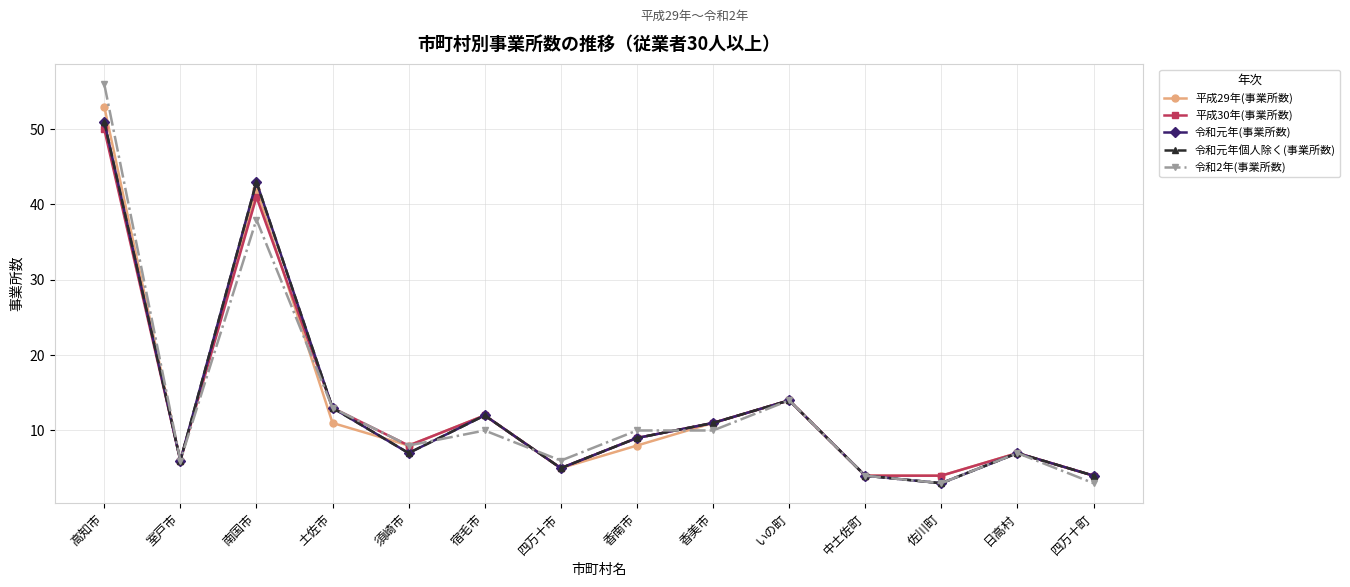

Is this an area chart (filled region under the line)?

No